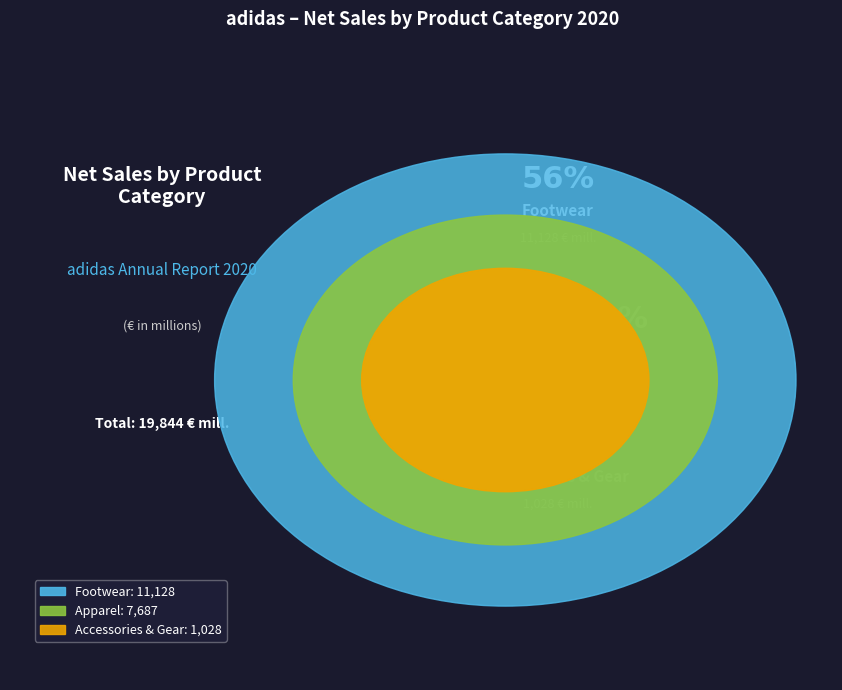

What is the total percentage of Accessories & Gear and Apparel?

43.9%